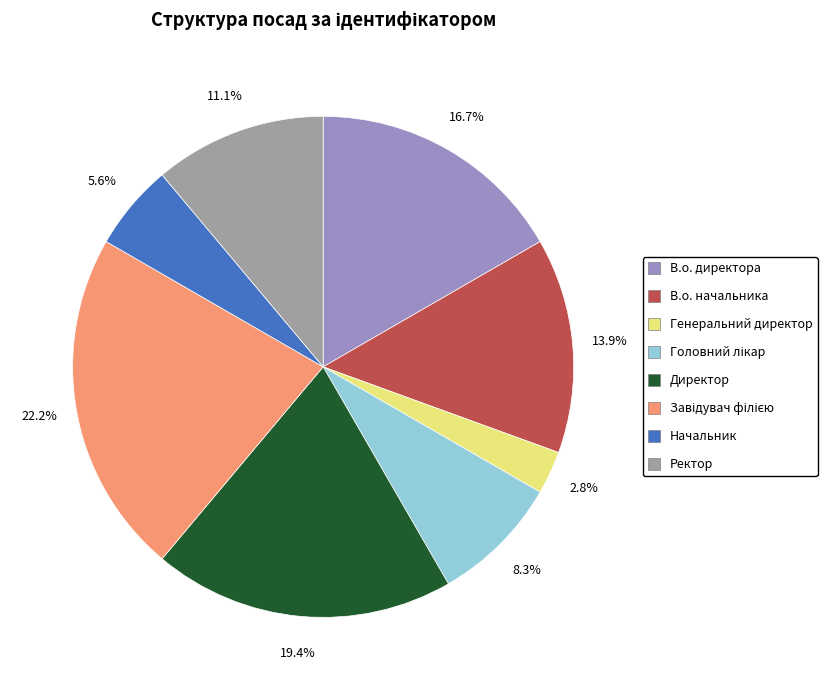

What portion of the pie excludes Начальник?

94.4%